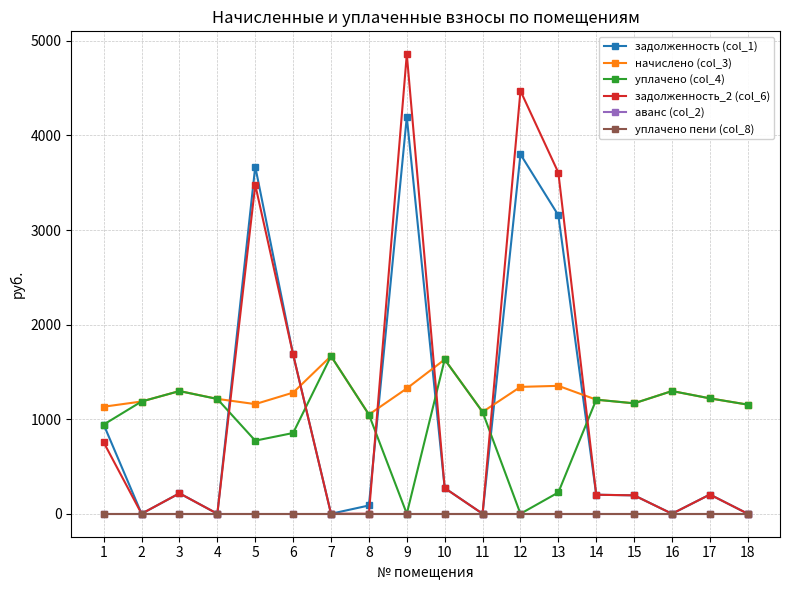

What is the value of the уплачено (col_4) point at the 6th from the left?

853.8